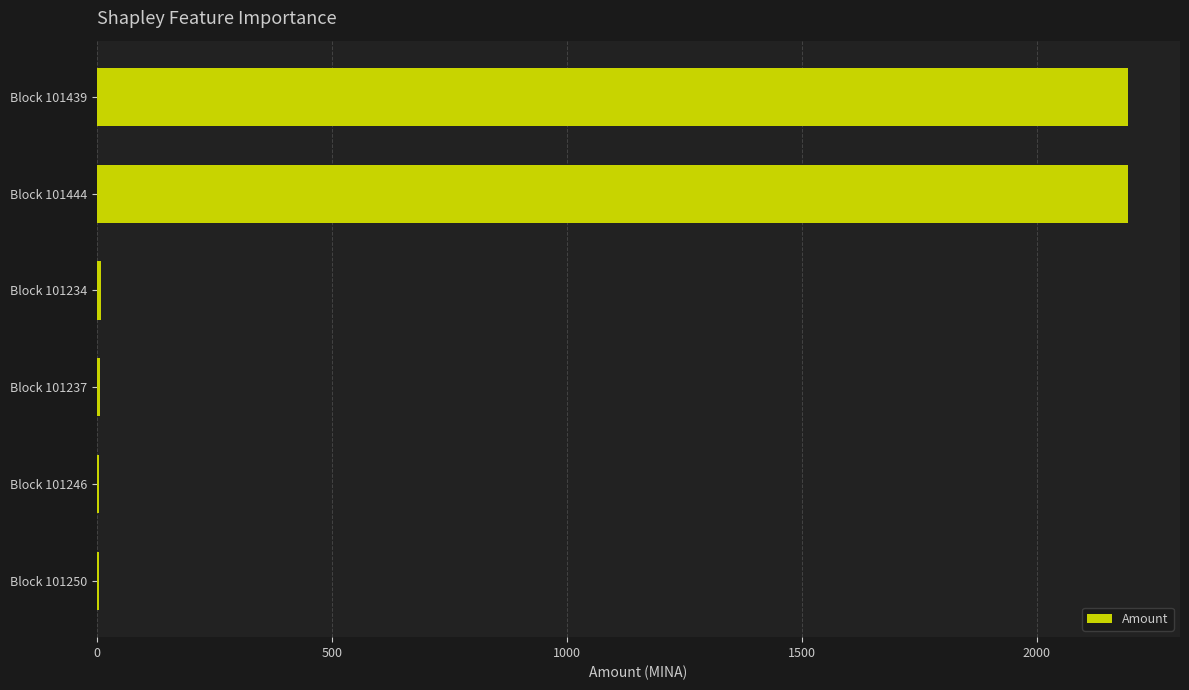

What is the sum of all values?

4415.6